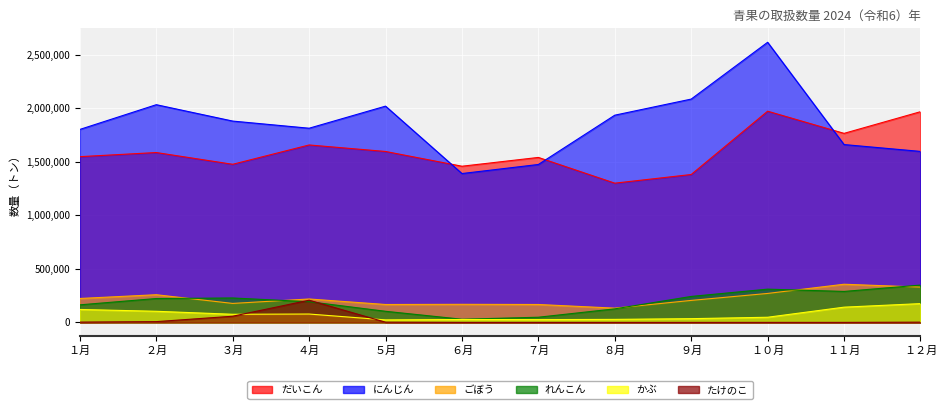

What is the sum of all れんこん values?

2309668